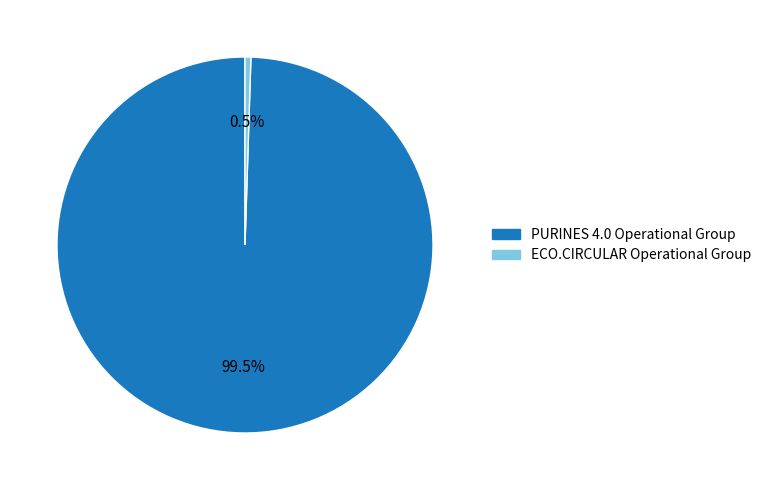

Which has a higher value, ECO.CIRCULAR Operational Group or PURINES 4.0 Operational Group?

PURINES 4.0 Operational Group